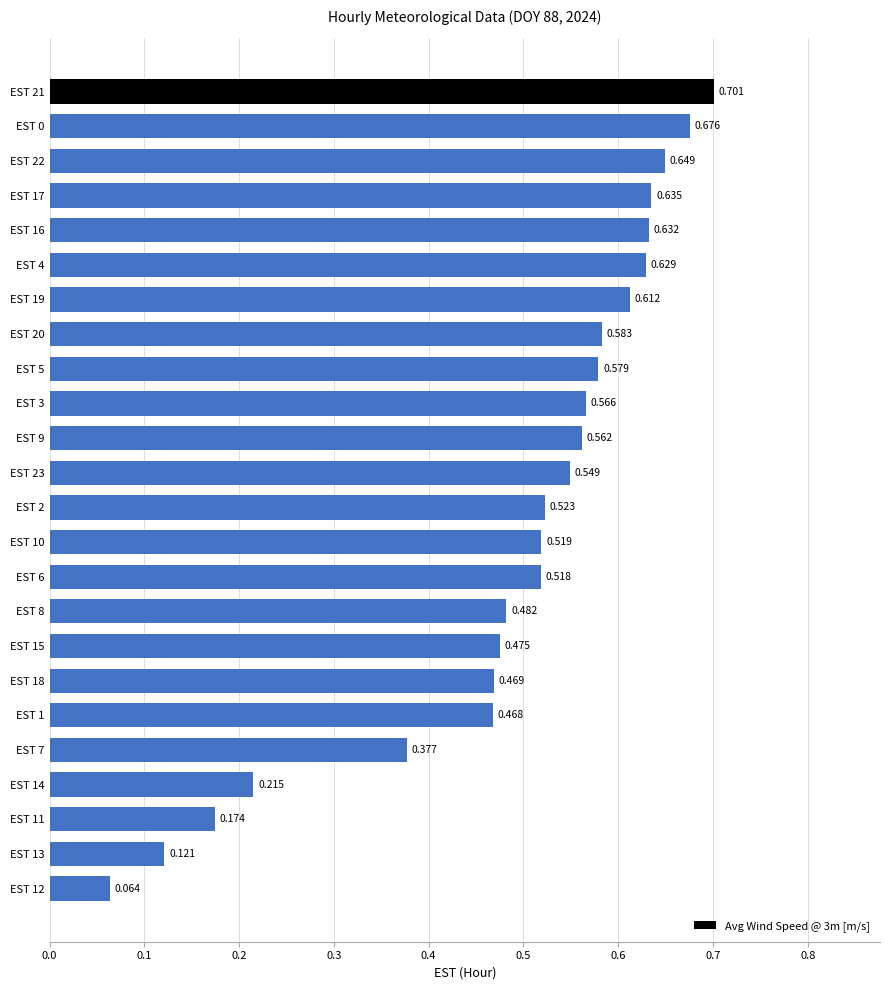

Rank the categories by value from highest to lowest.

EST 21, EST 0, EST 22, EST 17, EST 16, EST 4, EST 19, EST 20, EST 5, EST 3, EST 9, EST 23, EST 2, EST 10, EST 6, EST 8, EST 15, EST 18, EST 1, EST 7, EST 14, EST 11, EST 13, EST 12